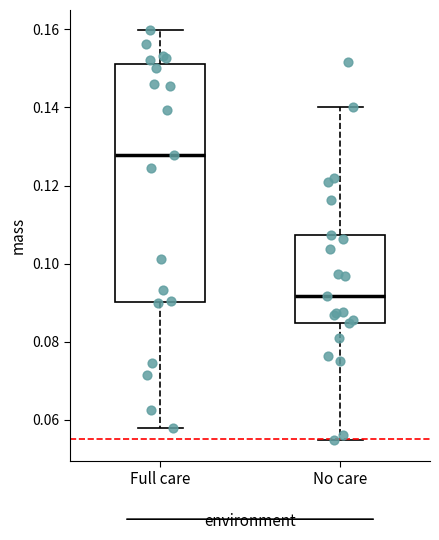

Comparing the boxes themselves (not the whiskers), which one is the tallest?

Full care